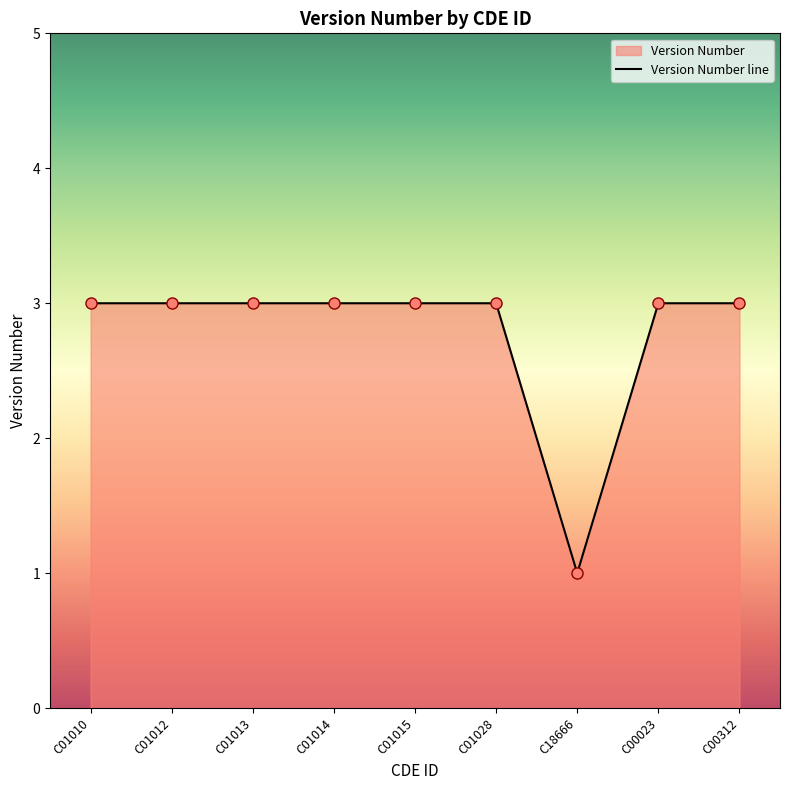

What is the maximum value shown in the chart?

3